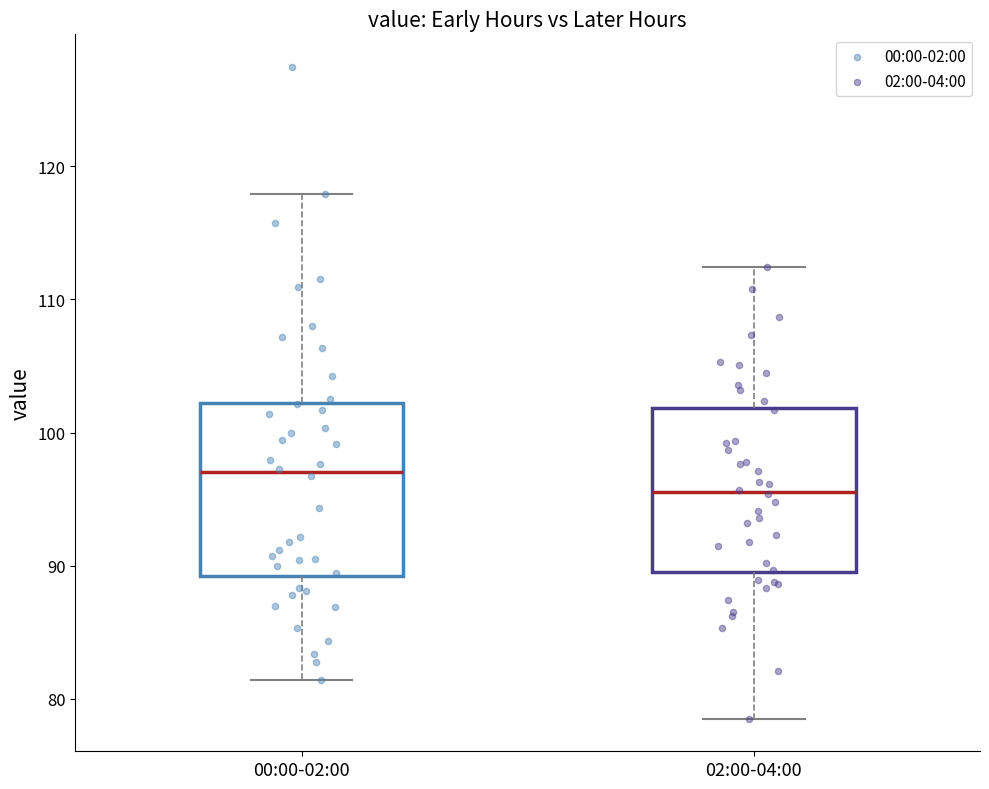

Reading left to right, transcribe this box plot: for each box, give where its median line is, the range the box spans, and where its two whiskers end, as read against the y-axis. The values are not printed on the chart, so give them approximately, as read against the axis.

00:00-02:00: median 97, box 89 to 102, whiskers 81 to 118
02:00-04:00: median 96, box 90 to 102, whiskers 79 to 112